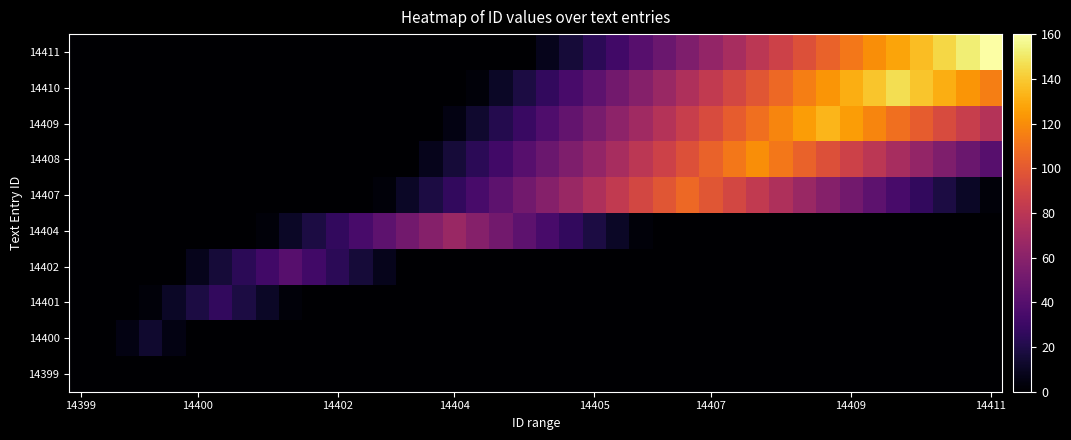

At which category is the sum across all series the highest?

32